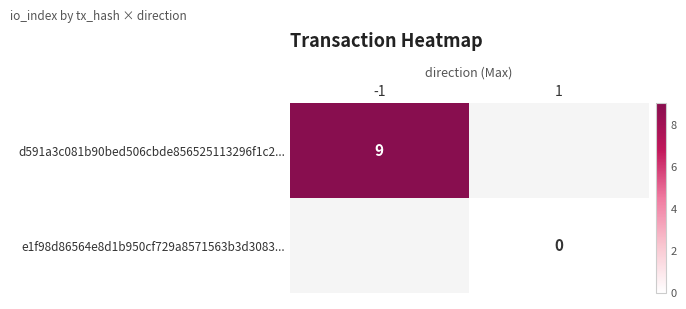

True or false: e1f98d86564e8d1b950cf729a8571563b3d3083... has a value of 0.0 at 1.

True